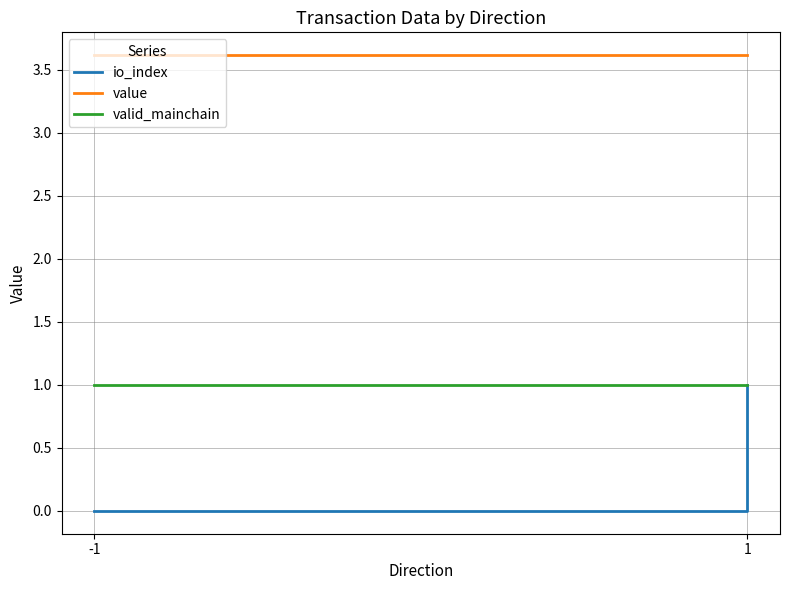

True or false: valid_mainchain and io_index intersect in this chart.

False